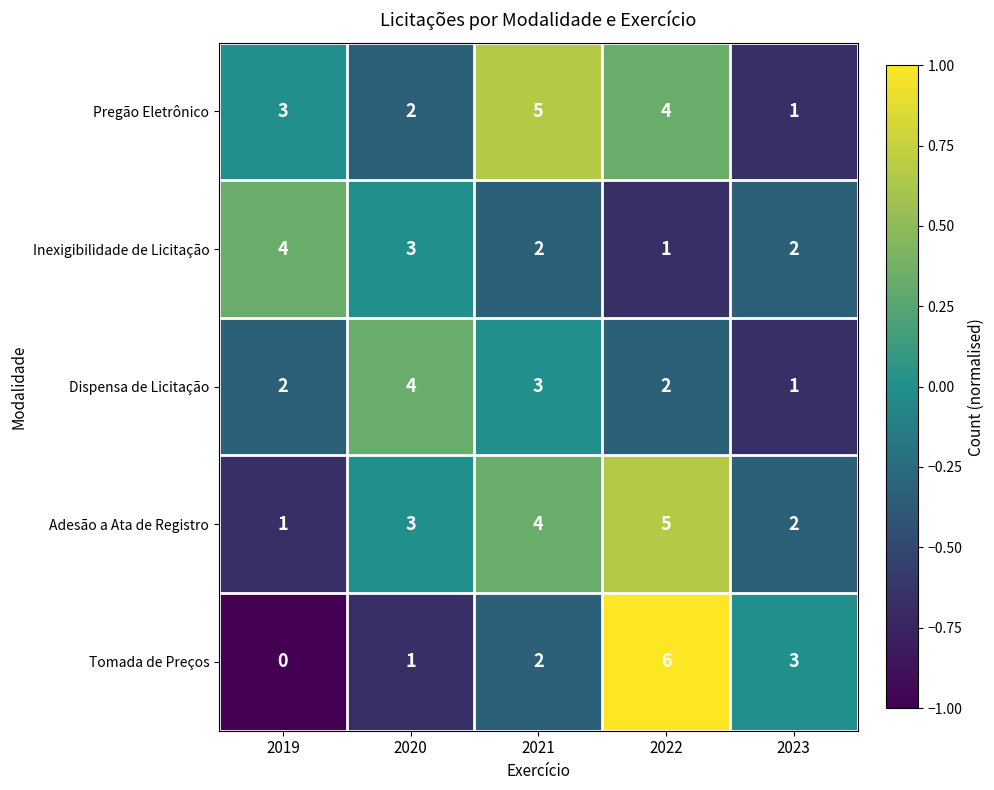

The Inexigibilidade de Licitação series shows 2 at 2020. True or false?

False